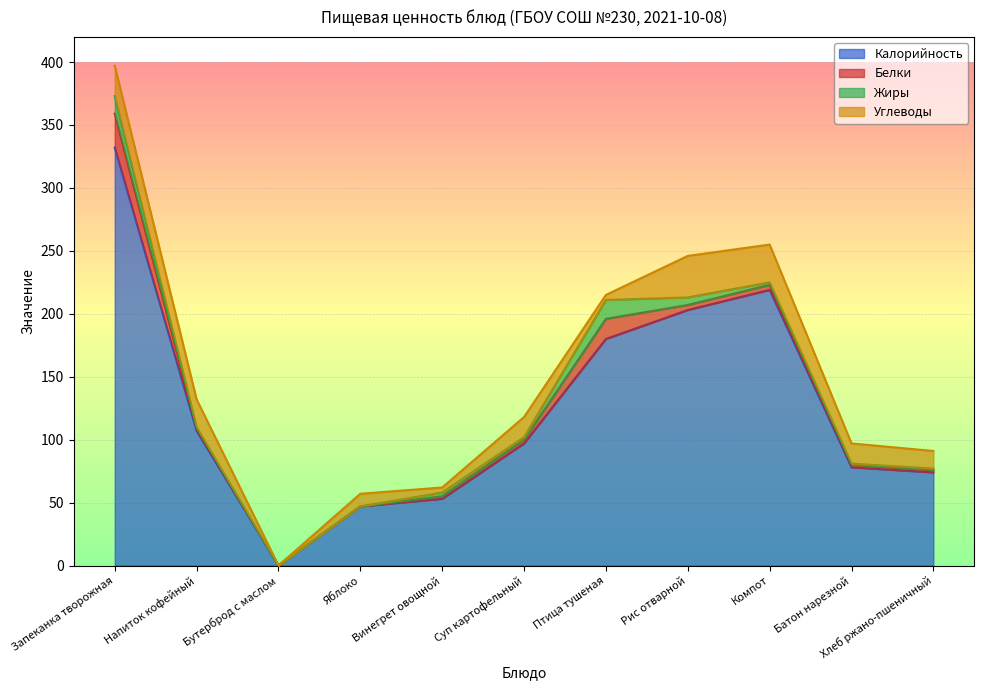

How many values in the Углеводы series exceed 16?

4